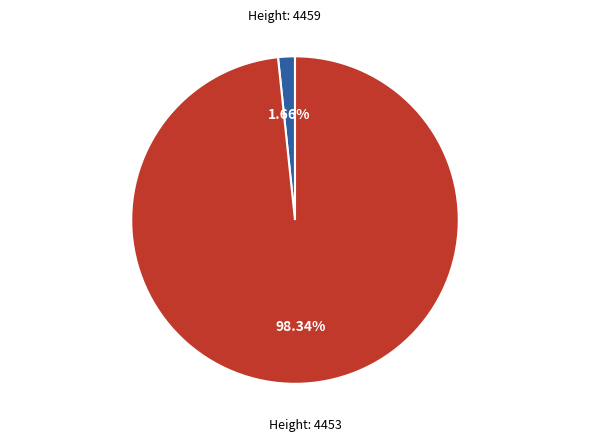

Is there a majority slice in this chart?

Yes